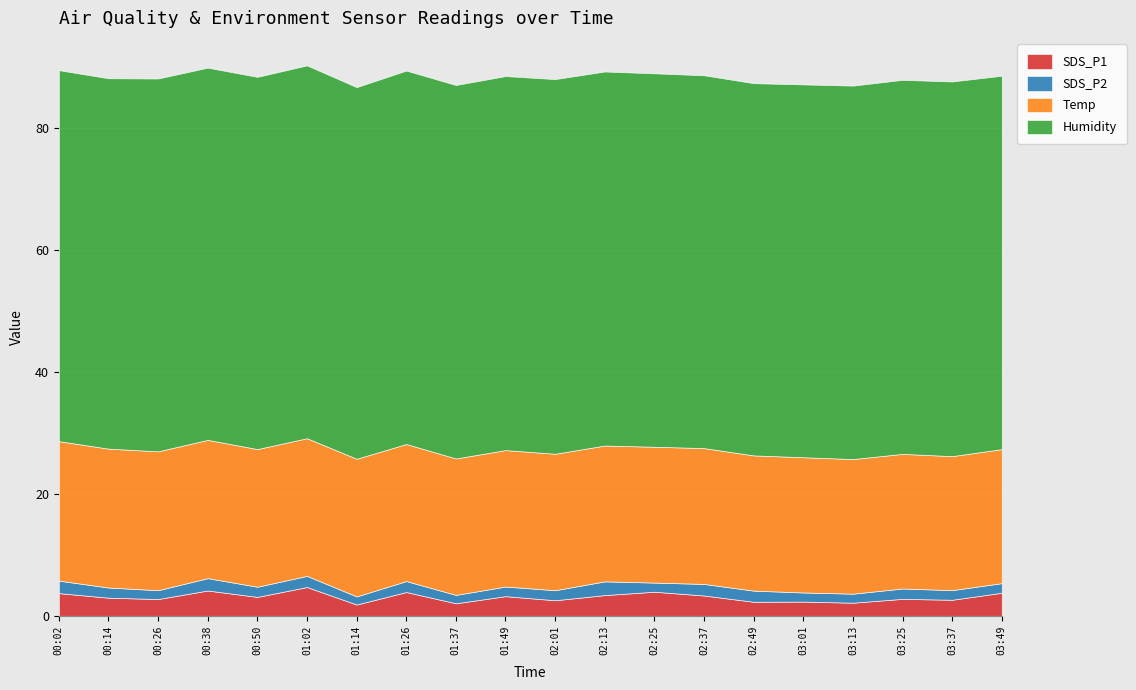

True or false: Temp has more than 1 points higher than both neighbors.

False